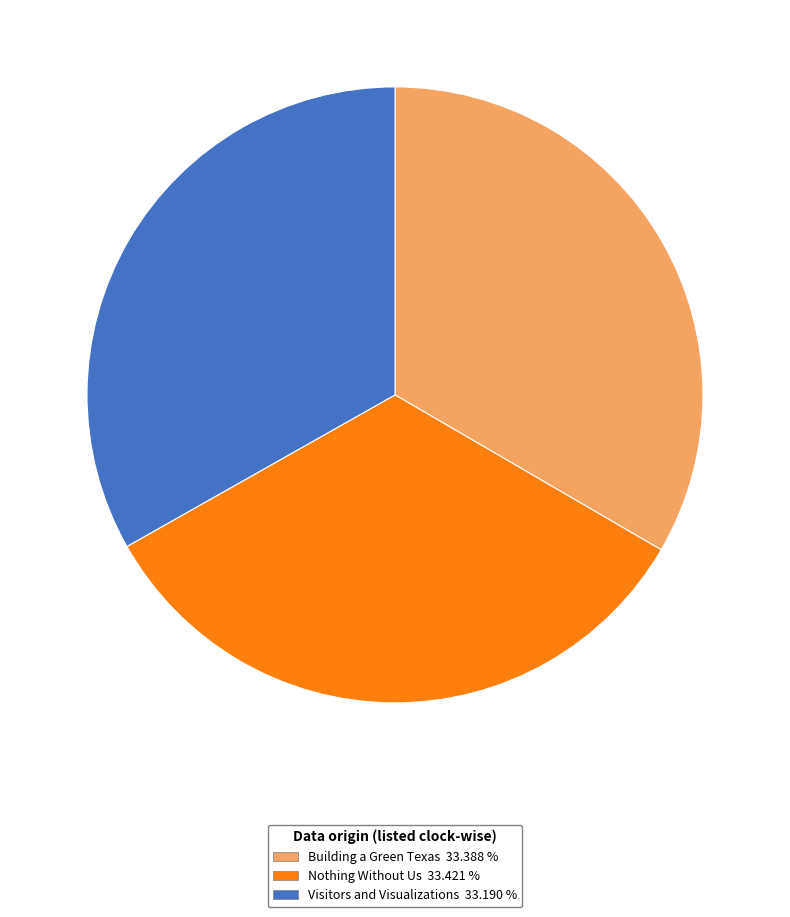

How many slices are in this pie chart?

3